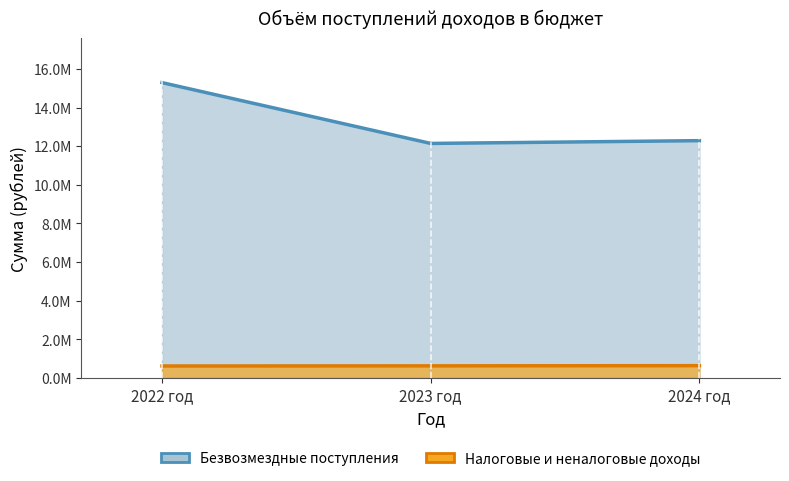

What is the smallest value displayed?

613500.0